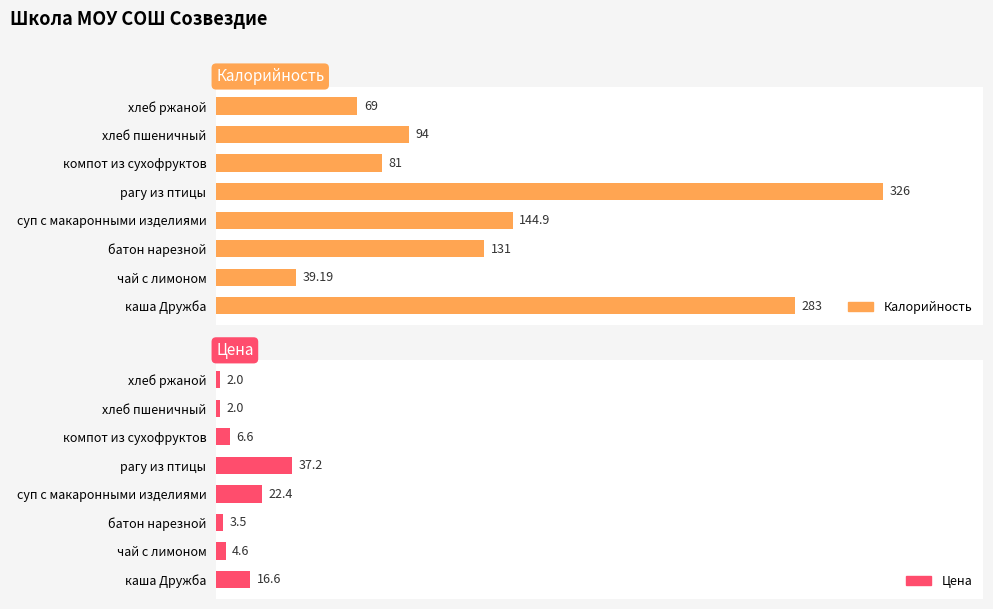

What is the average value of the Цена series?

11.9